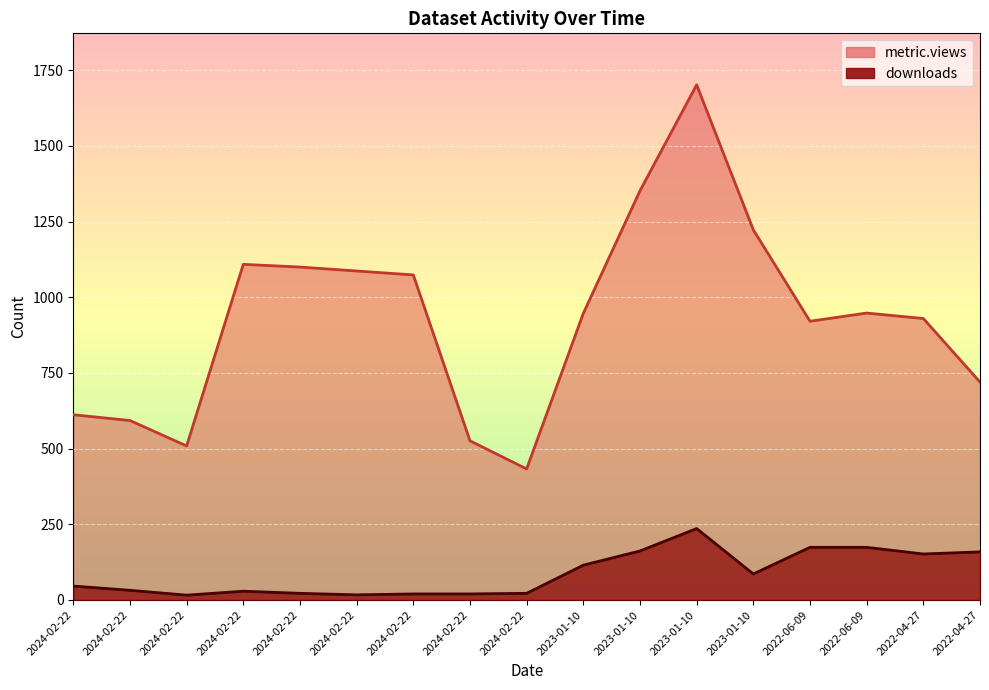

How many data points in downloads are less than 46?

8